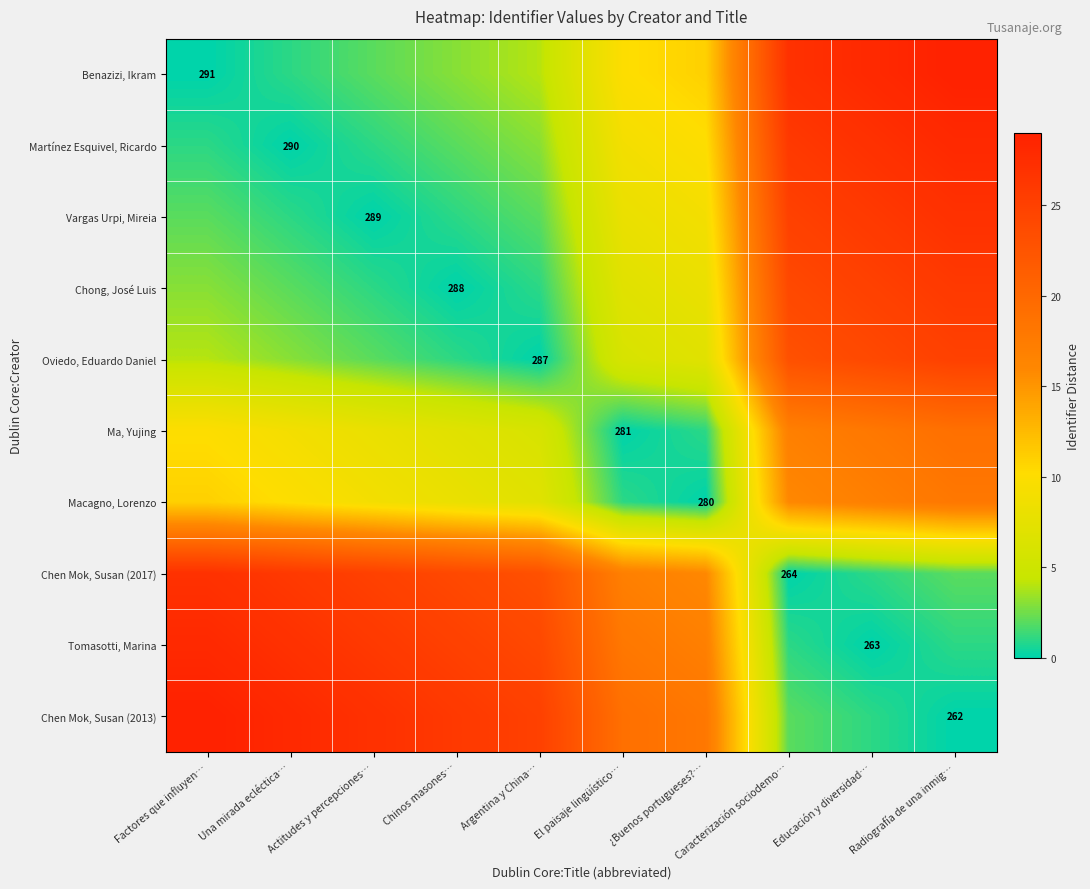

How many values in the Chen Mok, Susan (2013) series are below 25?

5